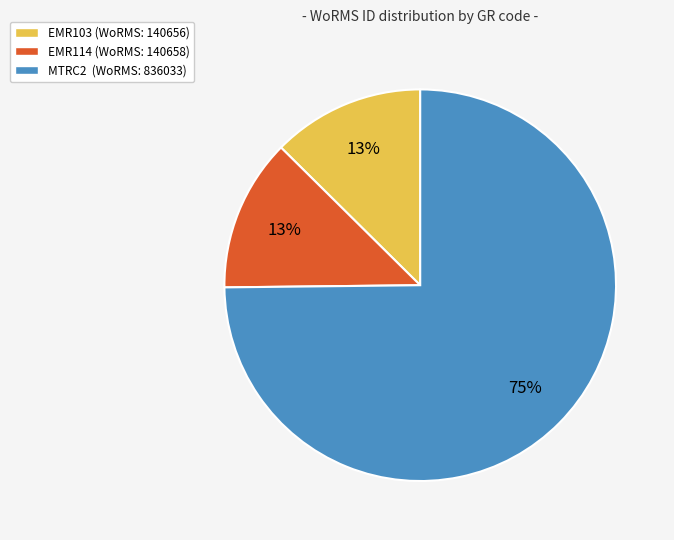

What is the ratio of the value at EMR103 to the value at MTRC2?

0.2